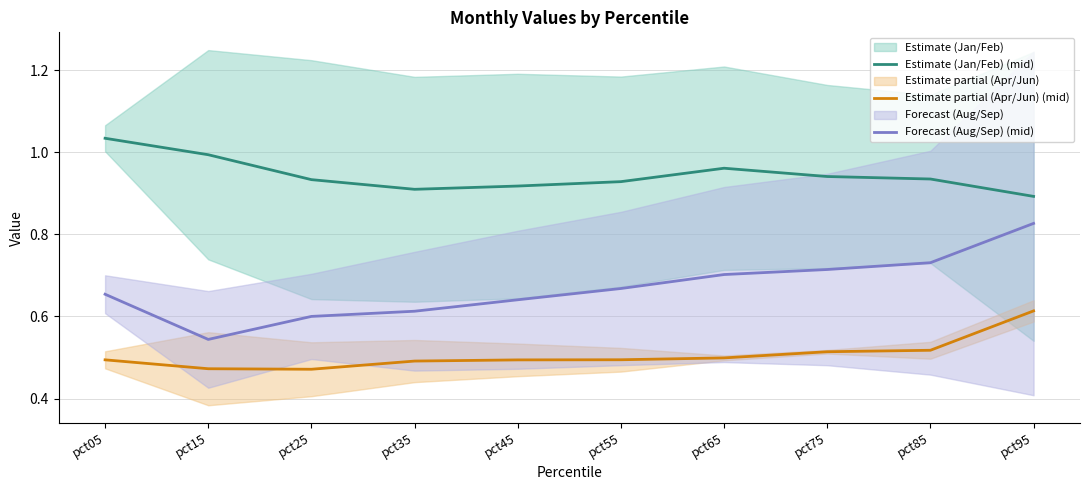

Reading right to left, list all the values displayed in this chart.

Estimate (Jan/Feb) (mid): 0.9	0.9	0.9	1.0	0.9	0.9	0.9	0.9	1.0	1.0
Estimate partial (Apr/Jun) (mid): 0.6	0.5	0.5	0.5	0.5	0.5	0.5	0.5	0.5	0.5
Forecast (Aug/Sep) (mid): 0.8	0.7	0.7	0.7	0.7	0.6	0.6	0.6	0.5	0.7